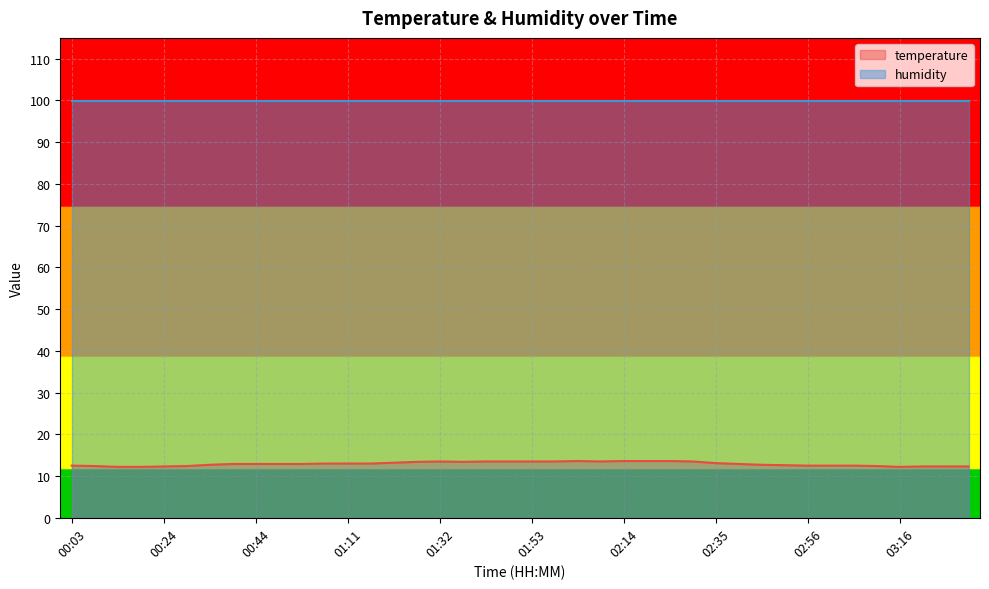

What is the difference between the maximum and minimum values?

1.4